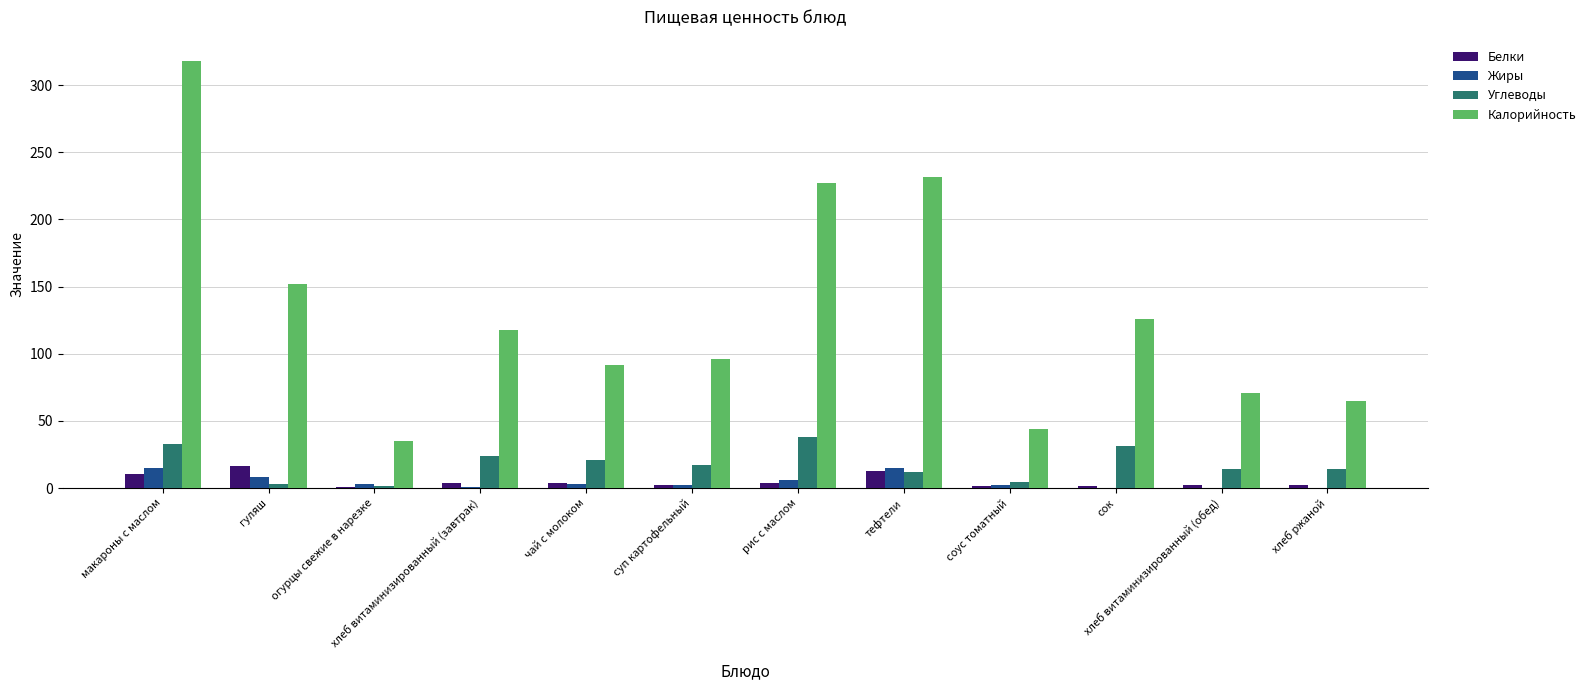

The Углеводы series shows 31.0 at сок. True or false?

True